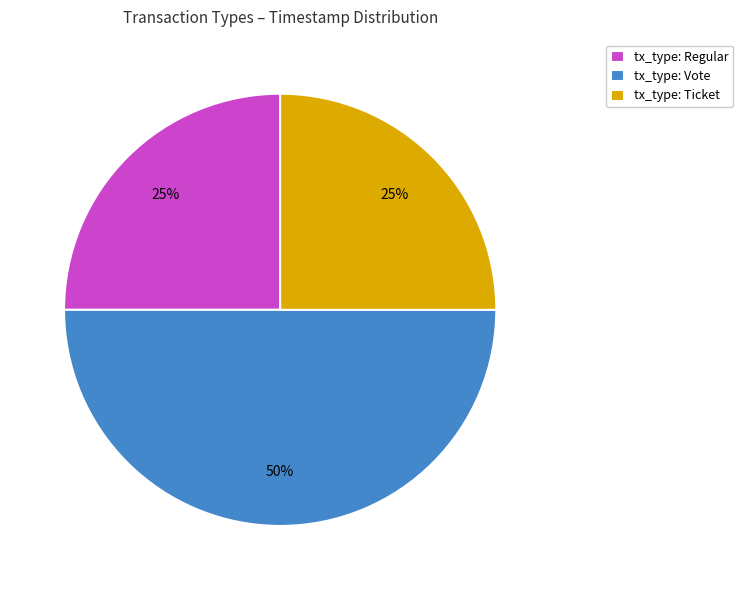

True or false: tx_type: Vote accounts for 50% of the total.

True